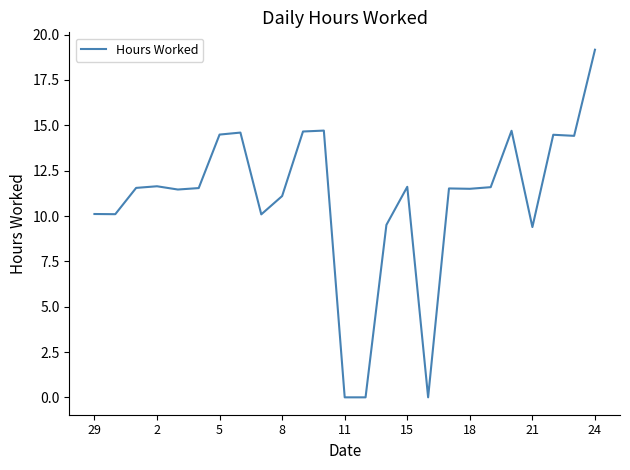

What is the difference between the maximum and minimum values?

19.2